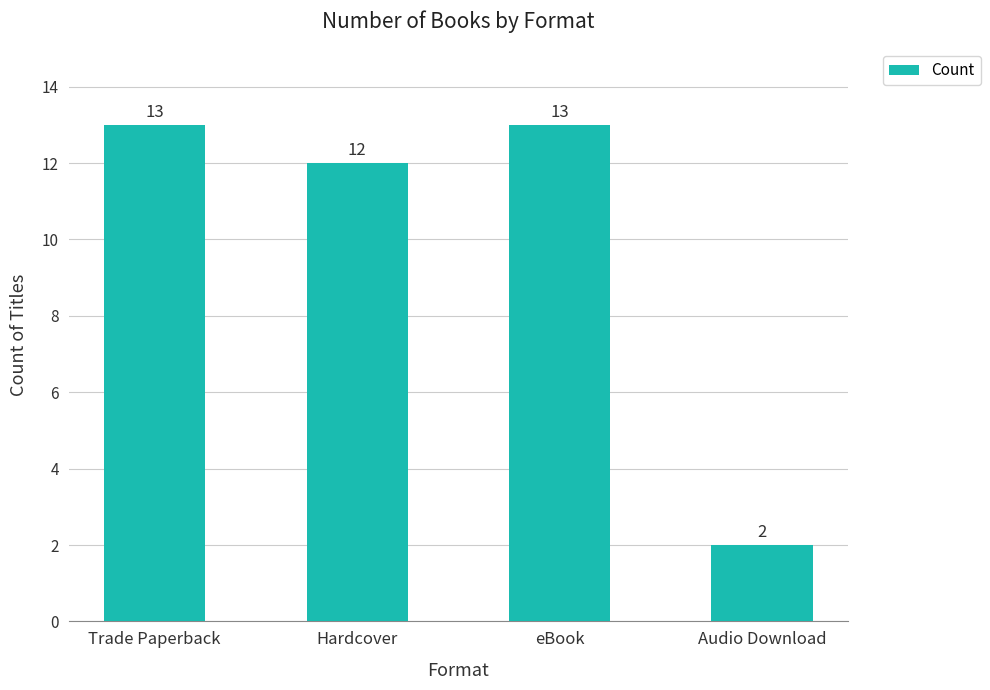

True or false: the data shows 8 at eBook.

False